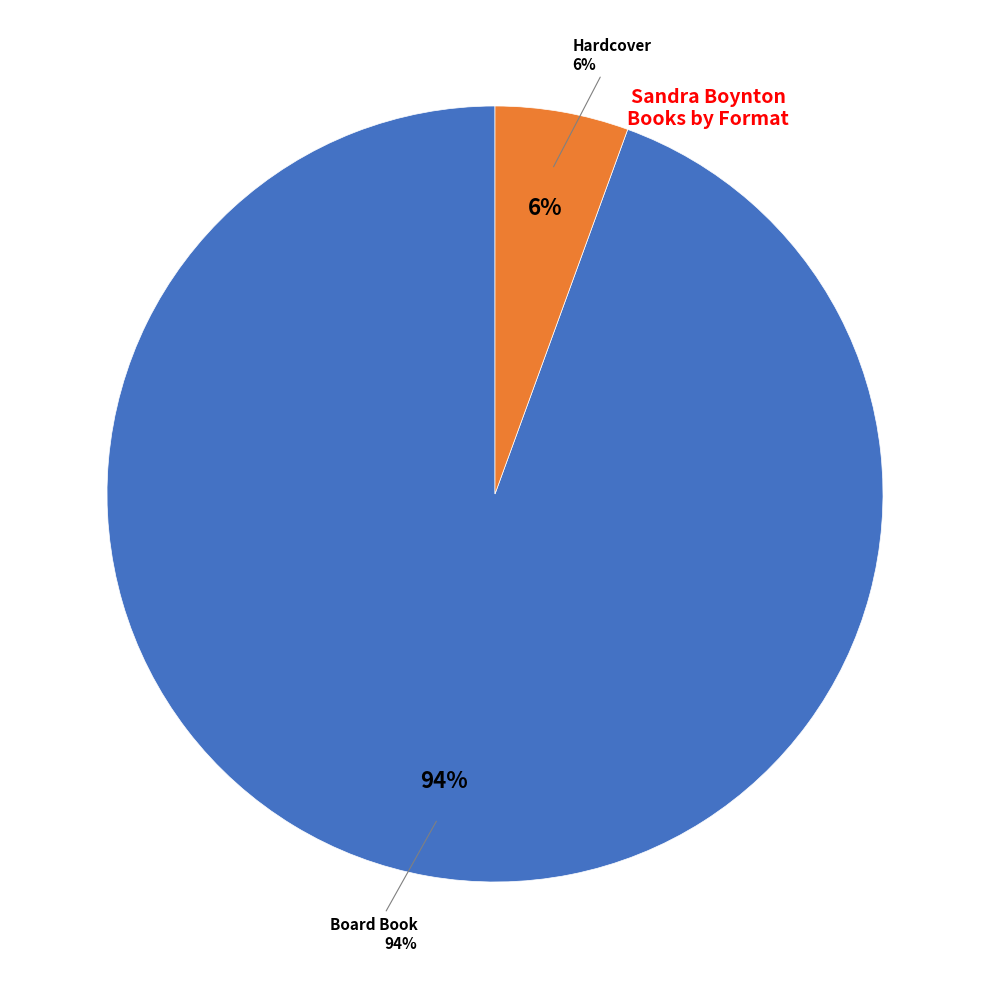

To the nearest percent, what percentage of the pie is Hardcover?

6%